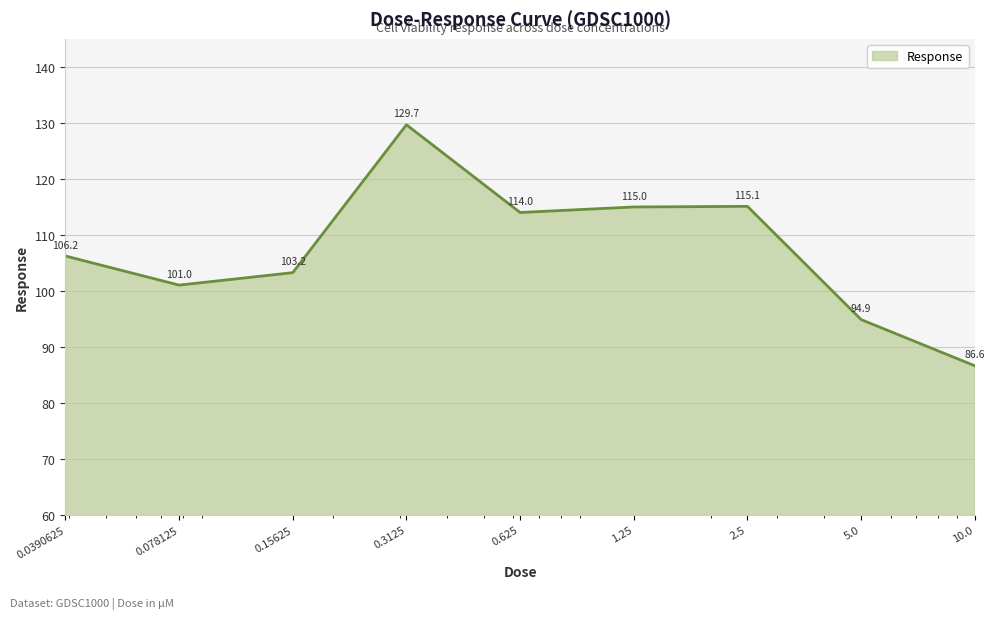

What is the greatest value displayed?

129.7